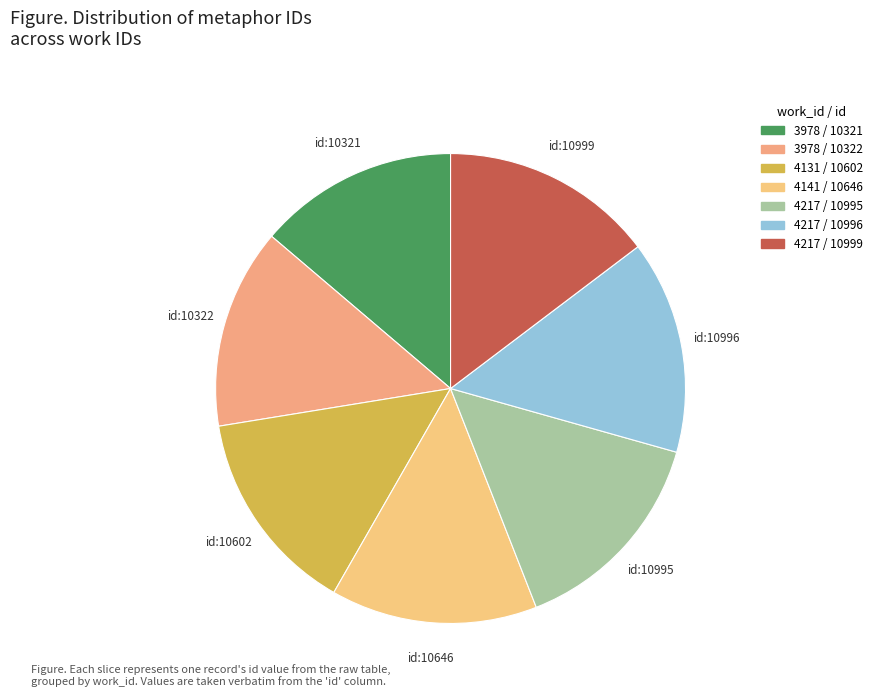

How many slices are in this pie chart?

7